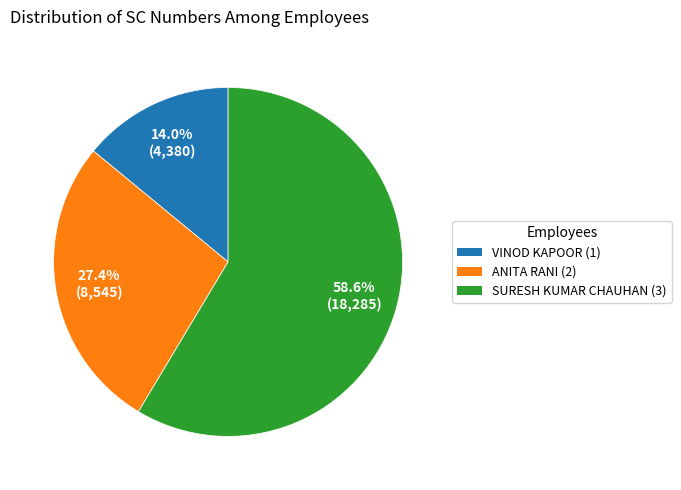

Does VINOD KAPOOR (1) account for over 50% of the chart?

No